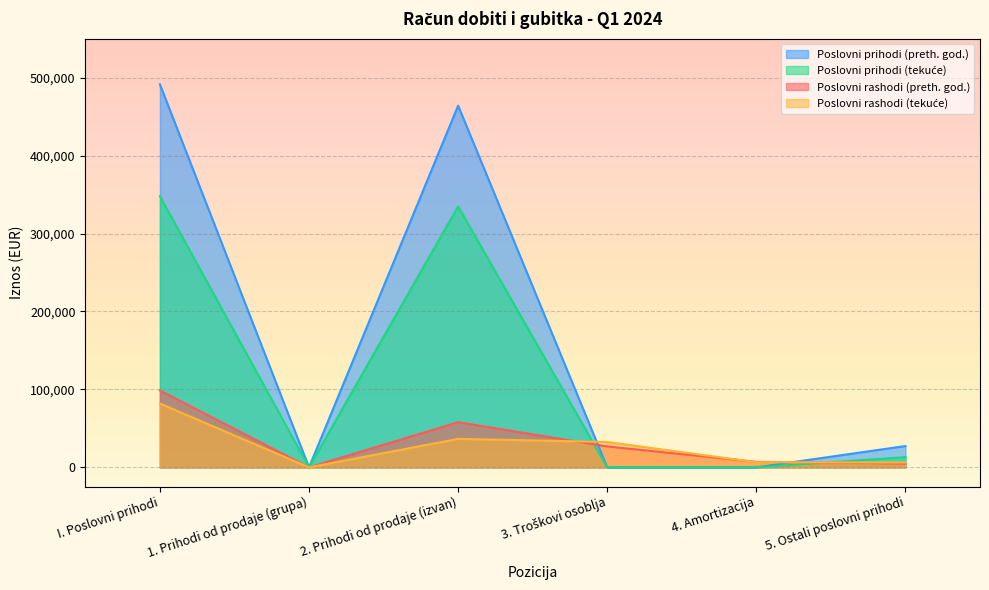

In Poslovni prihodi (tekuće), how many points are higher than both neighbors (excluding endpoints)?

1